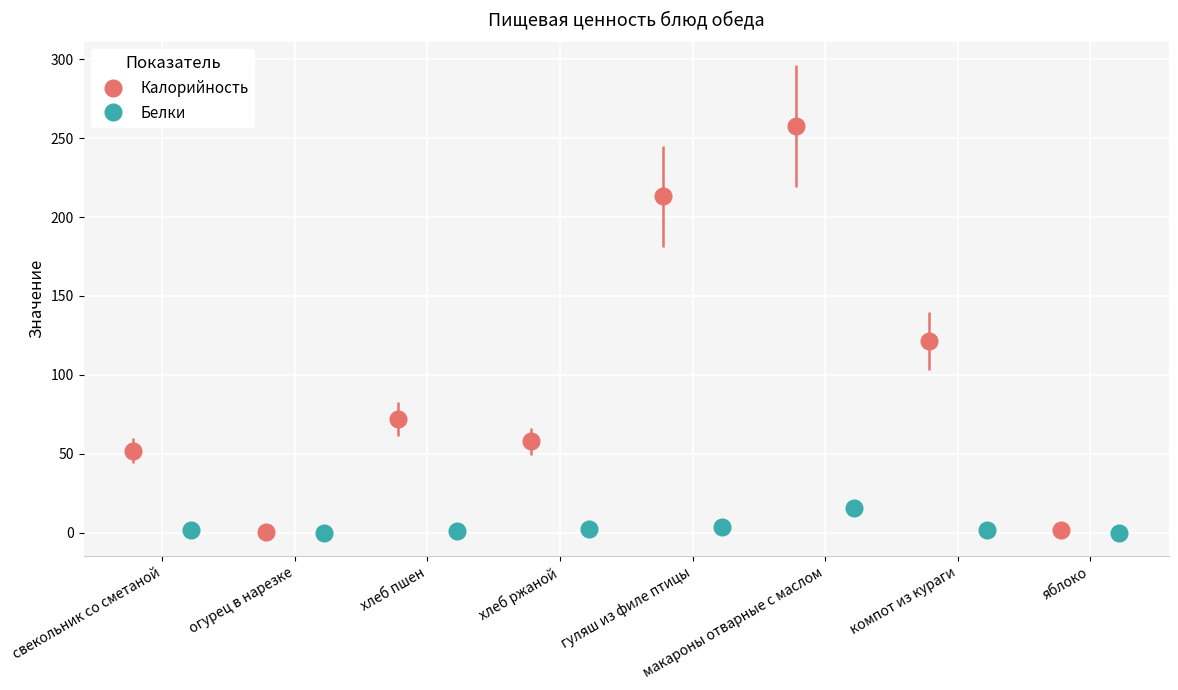

How many interior local peaks does the Калорийность series have?

2